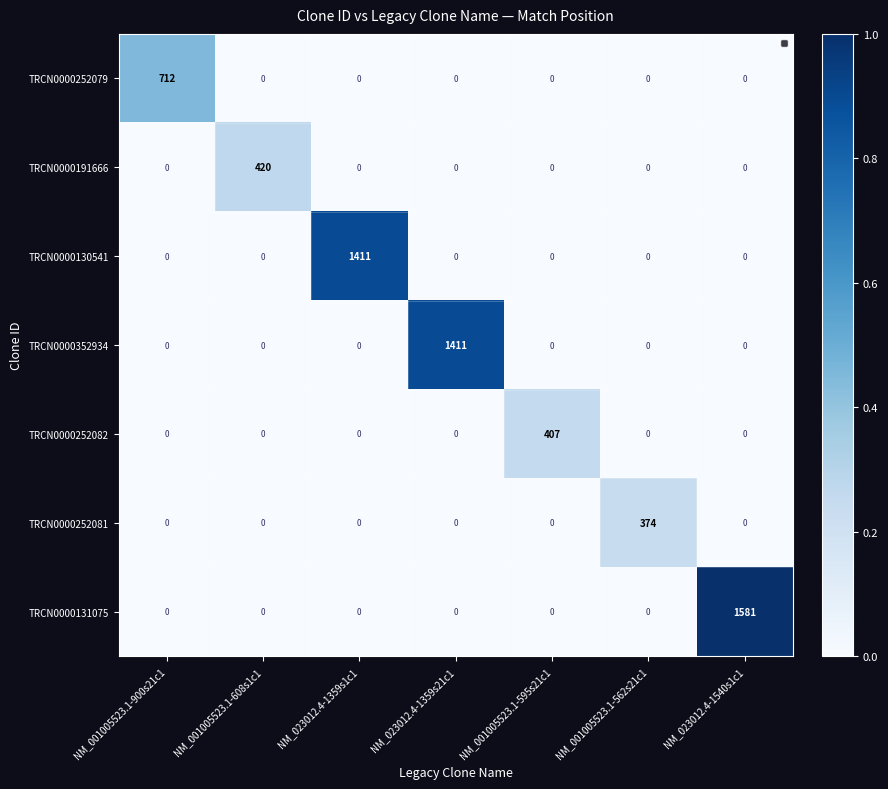

Count the number of data series in this chart.

7